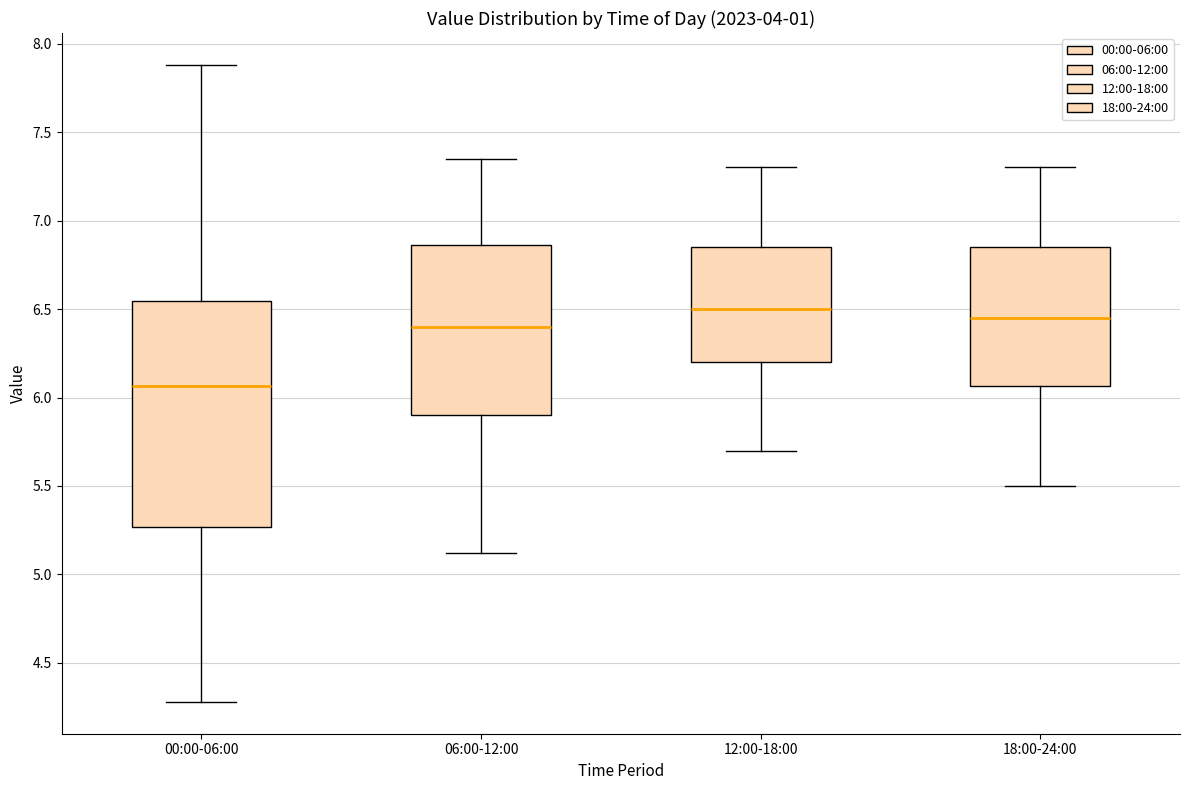

Comparing the boxes themselves (not the whiskers), which one is the tallest?

00:00-06:00